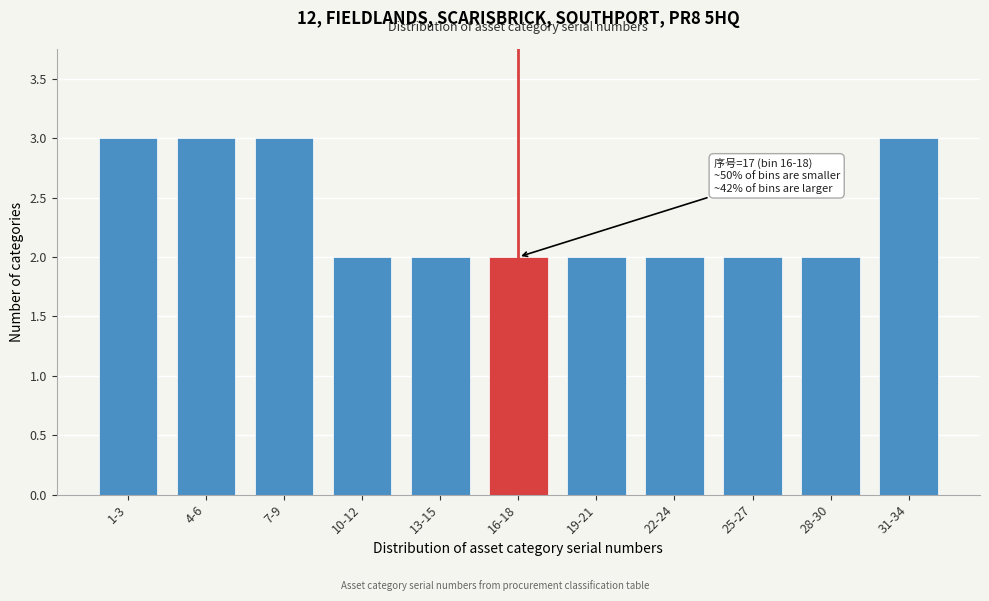

Reading left to right, list all the values displayed in this chart.

1-3=3	4-6=3	7-9=3	10-12=2	13-15=2	16-18=2	19-21=2	22-24=2	25-27=2	28-30=2	31-34=3